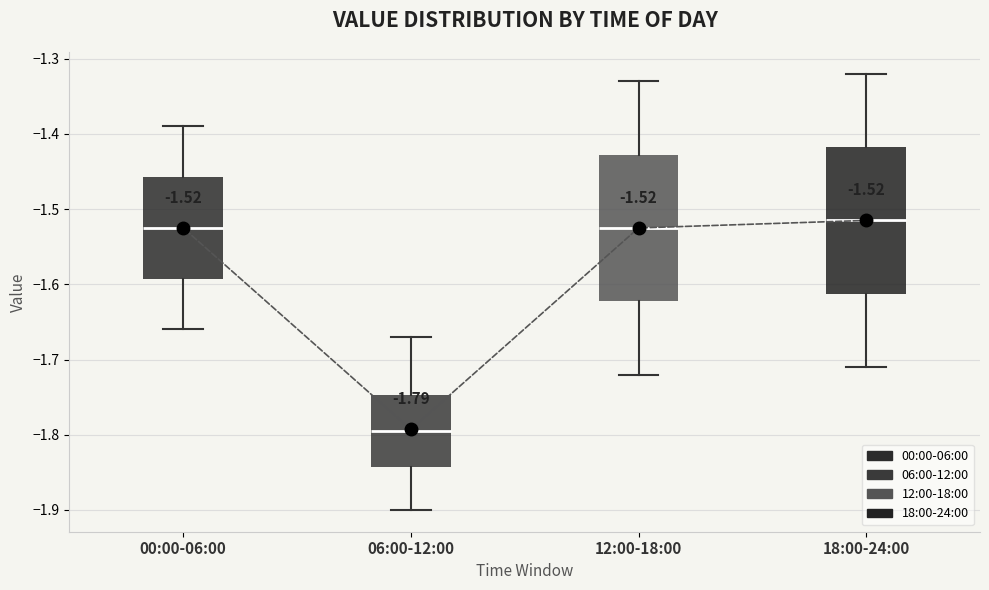

Which box has the lowest median line?

06:00-12:00